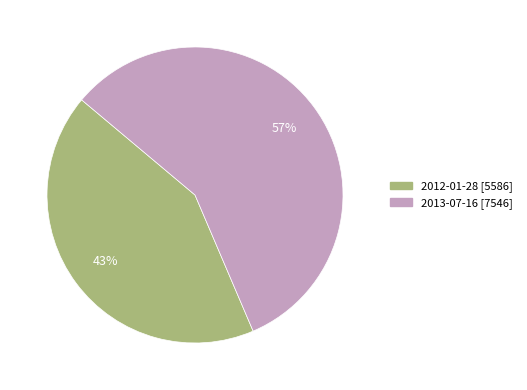

How many segments does this pie chart have?

2